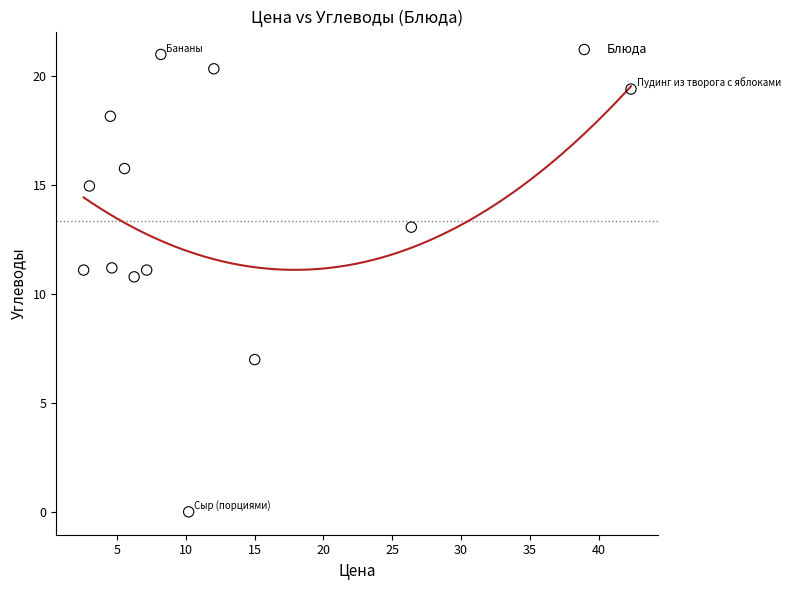

What Y value in the scatter plot is closest to 10?

10.8